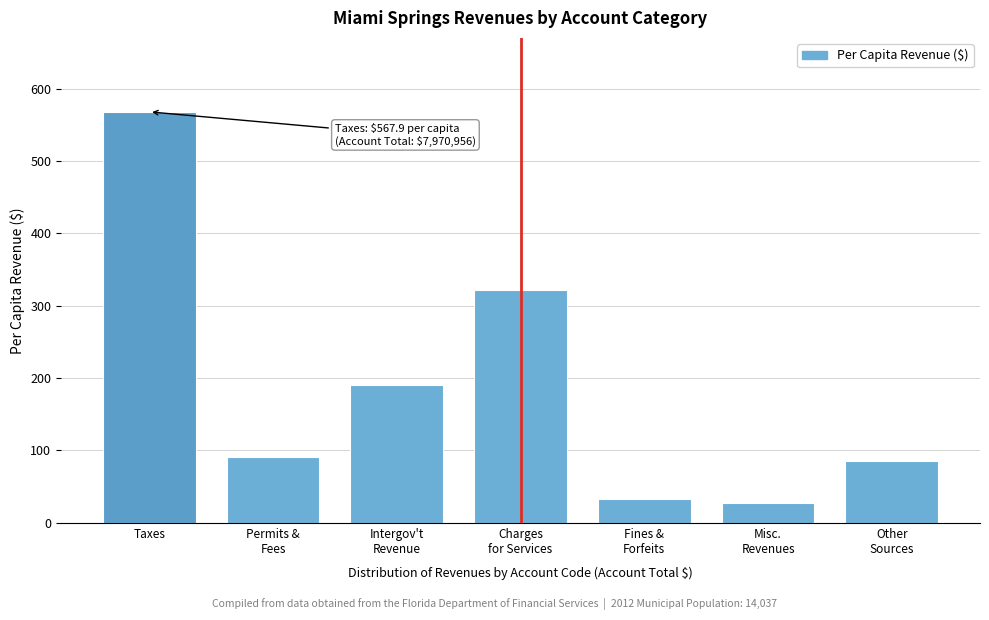

Reading right to left, list all the values displayed in this chart.

85.8	26.7	32.5	321.5	189.9	90.5	567.9